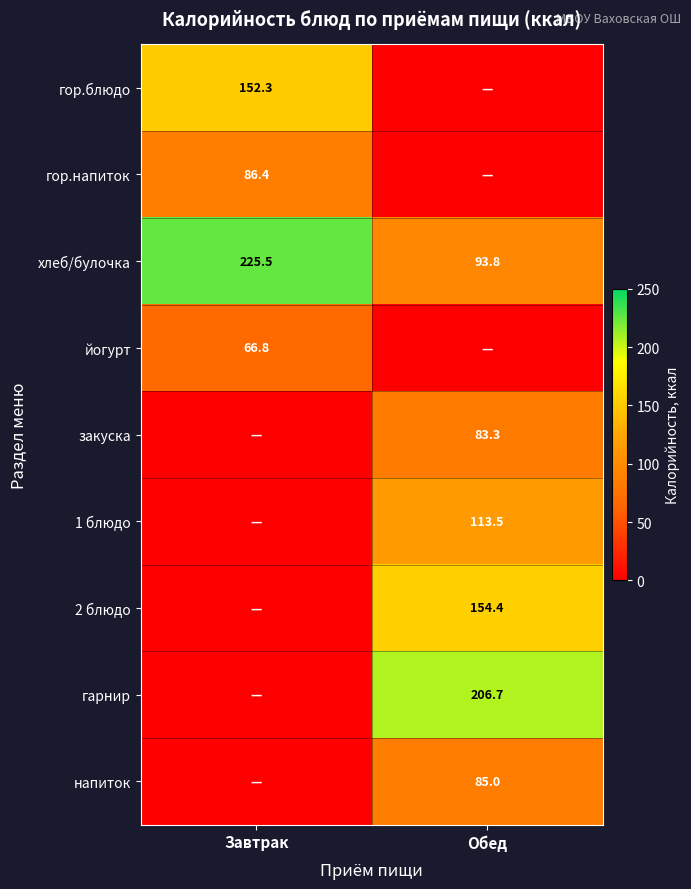

At which label is хлеб/булочка closest to 159?

Обед